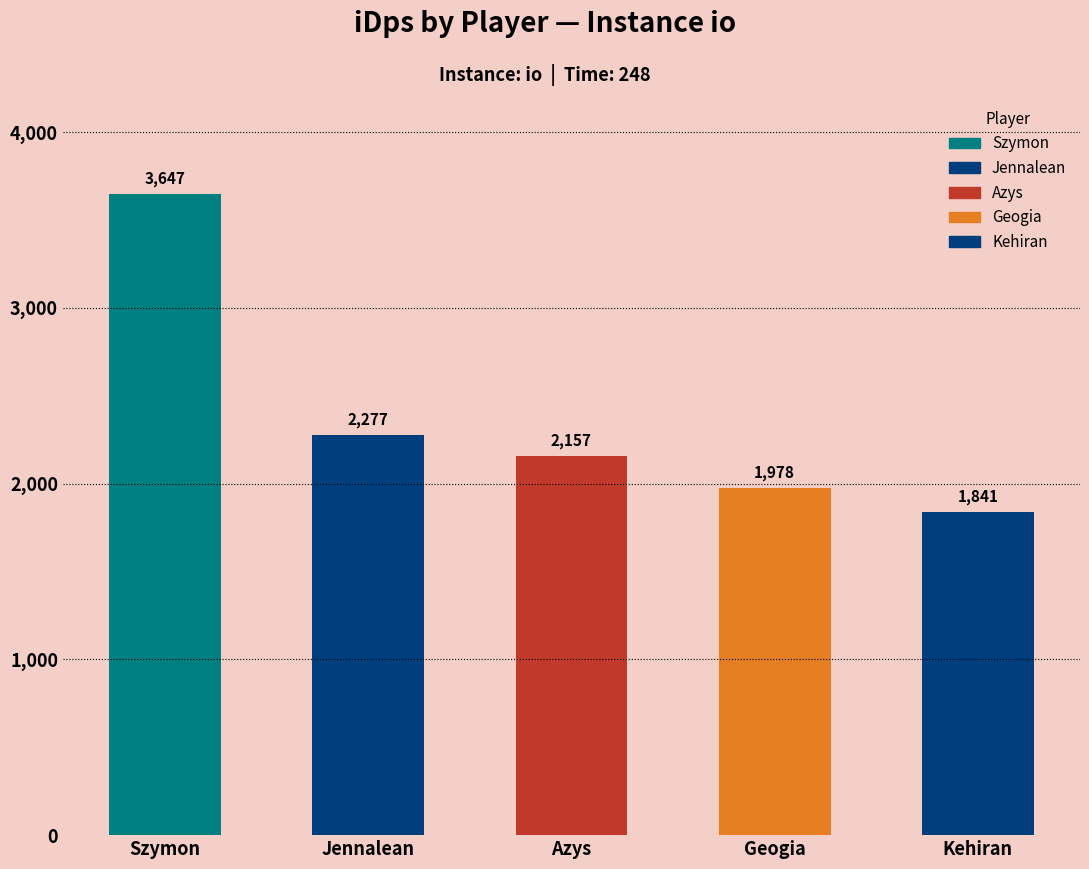

What value does the data have at Azys?

2156.8